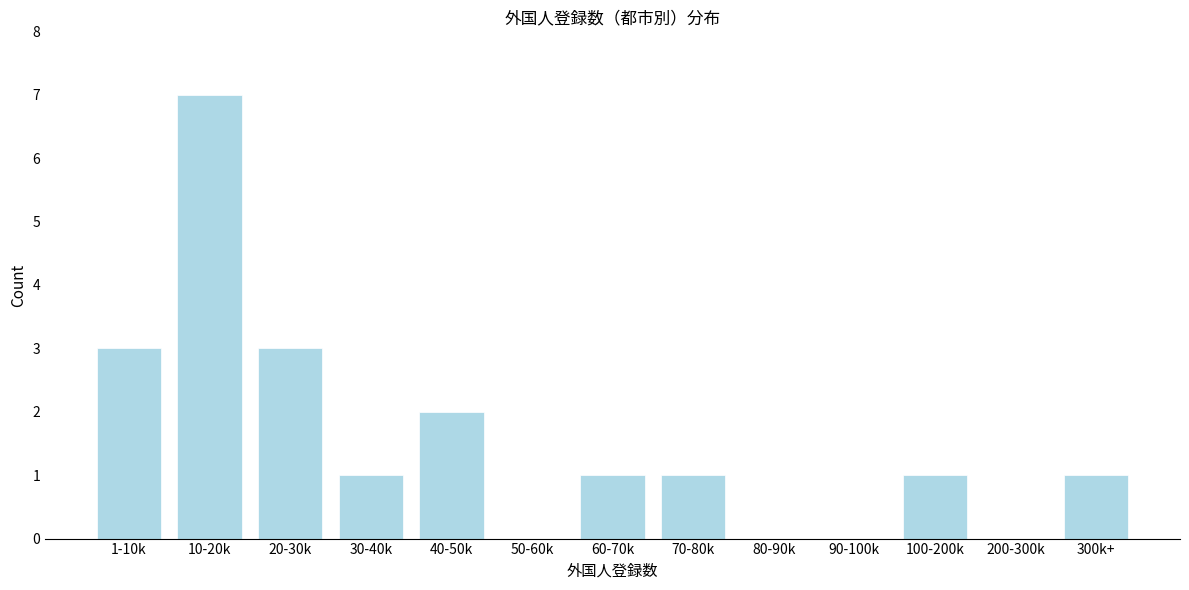

Reading left to right, extract all data points from this chart.

1-10k=3	10-20k=7	20-30k=3	30-40k=1	40-50k=2	50-60k=0	60-70k=1	70-80k=1	80-90k=0	90-100k=0	100-200k=1	200-300k=0	300k+=1